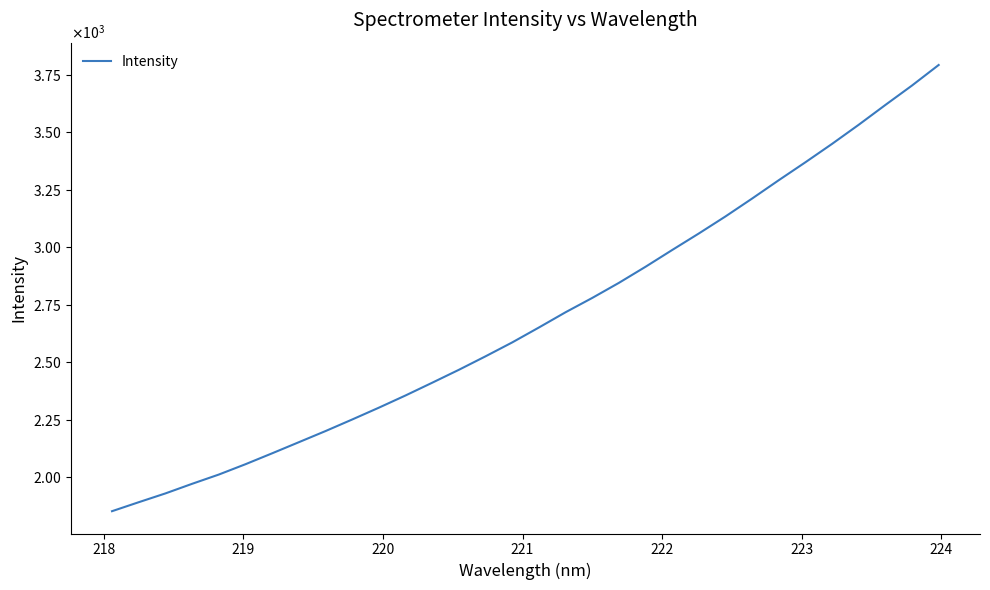

Does the chart have visible grid lines?

No